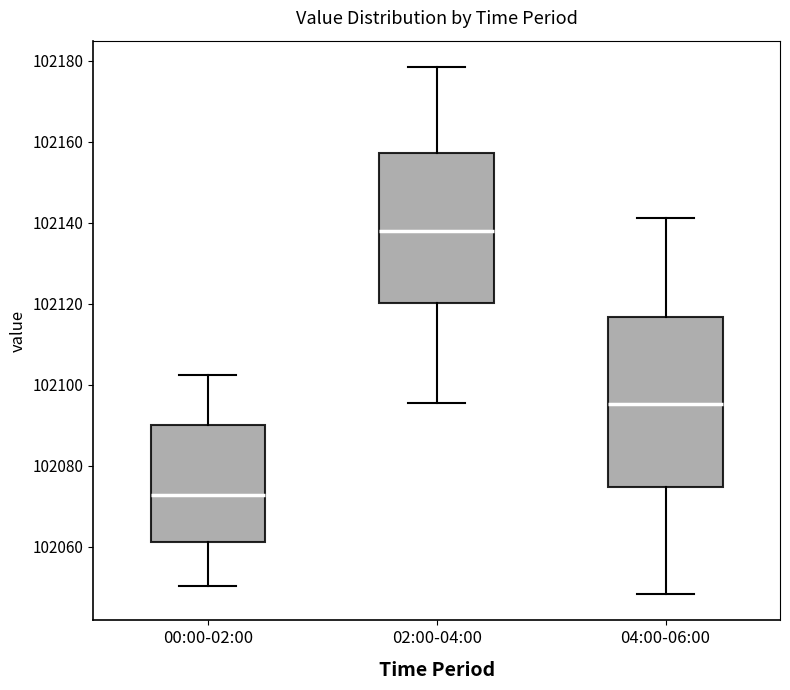

Where is the lower edge of the box for 00:00-02:00 on the y-axis? The values are not printed on the chart, so give them approximately, as read against the axis.

102062